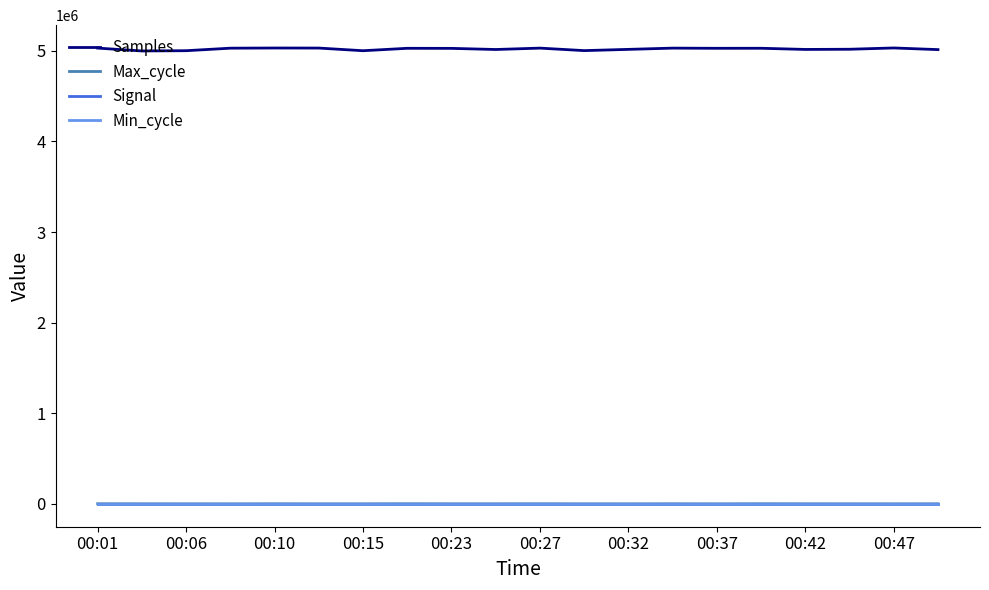

What is the sum of all Samples values?

100406596